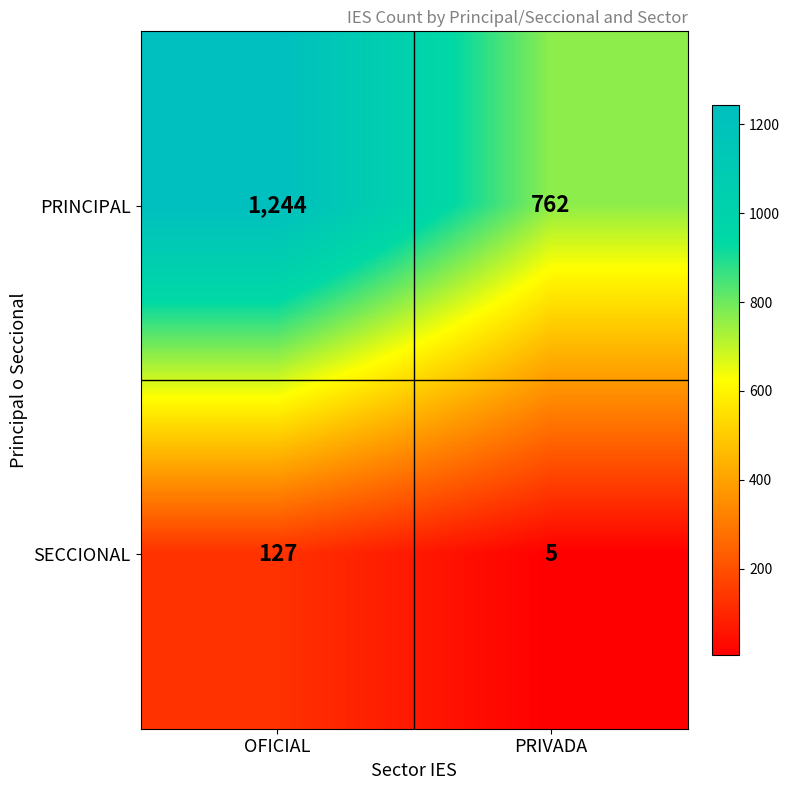

Between OFICIAL and PRIVADA, which series saw the biggest shift?

PRINCIPAL